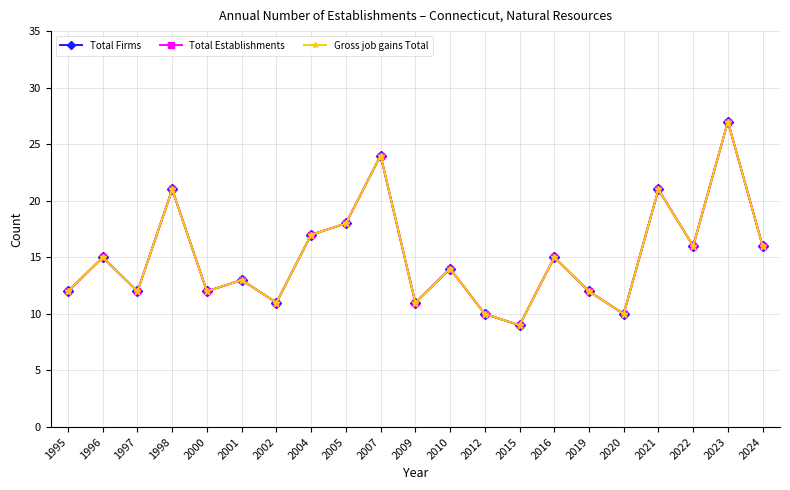

What is the average value of the Gross job gains Total series?

15